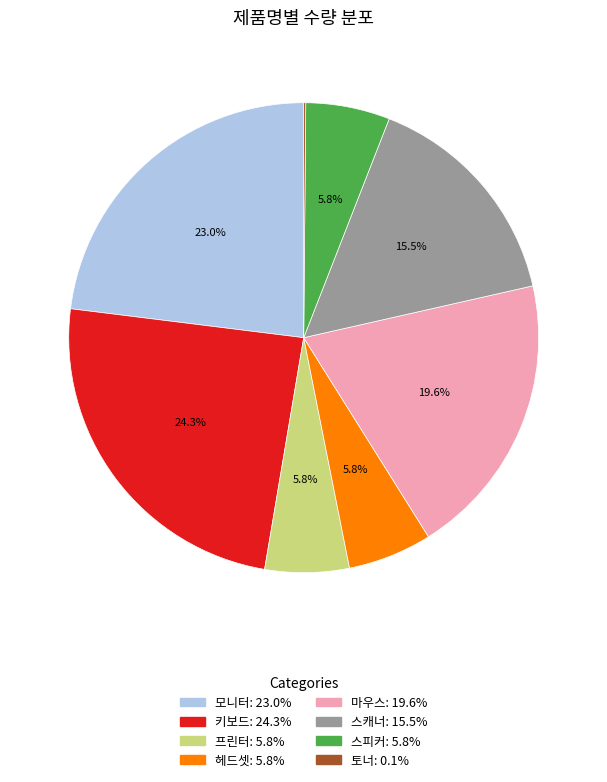

What is the largest slice in the pie chart?

키보드